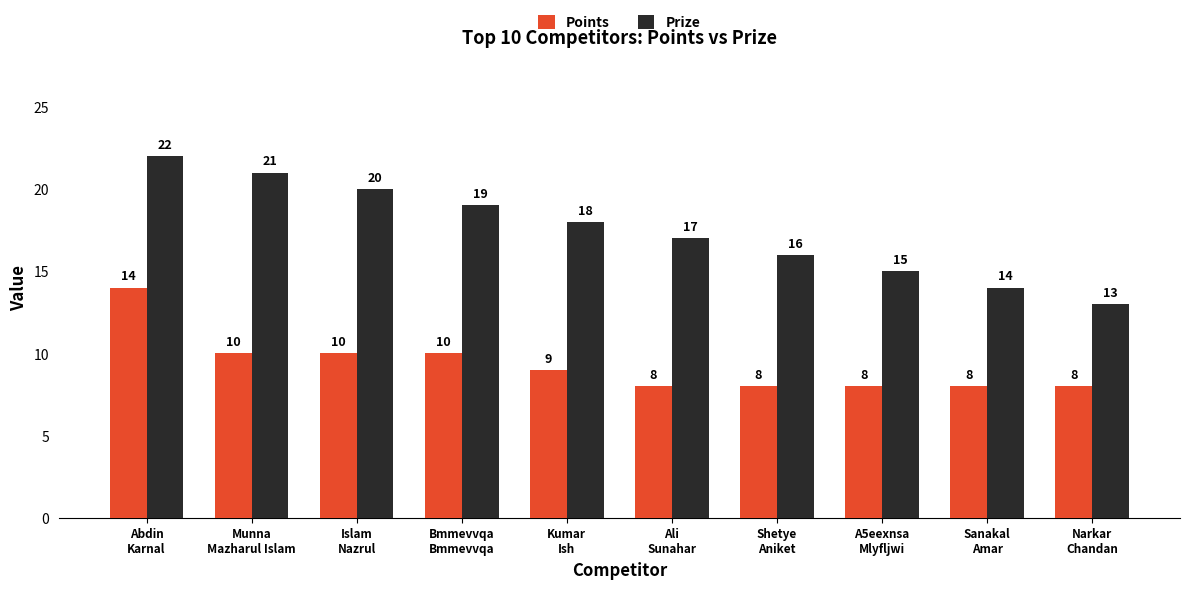

What are all the series names shown in the legend?

Points, Prize